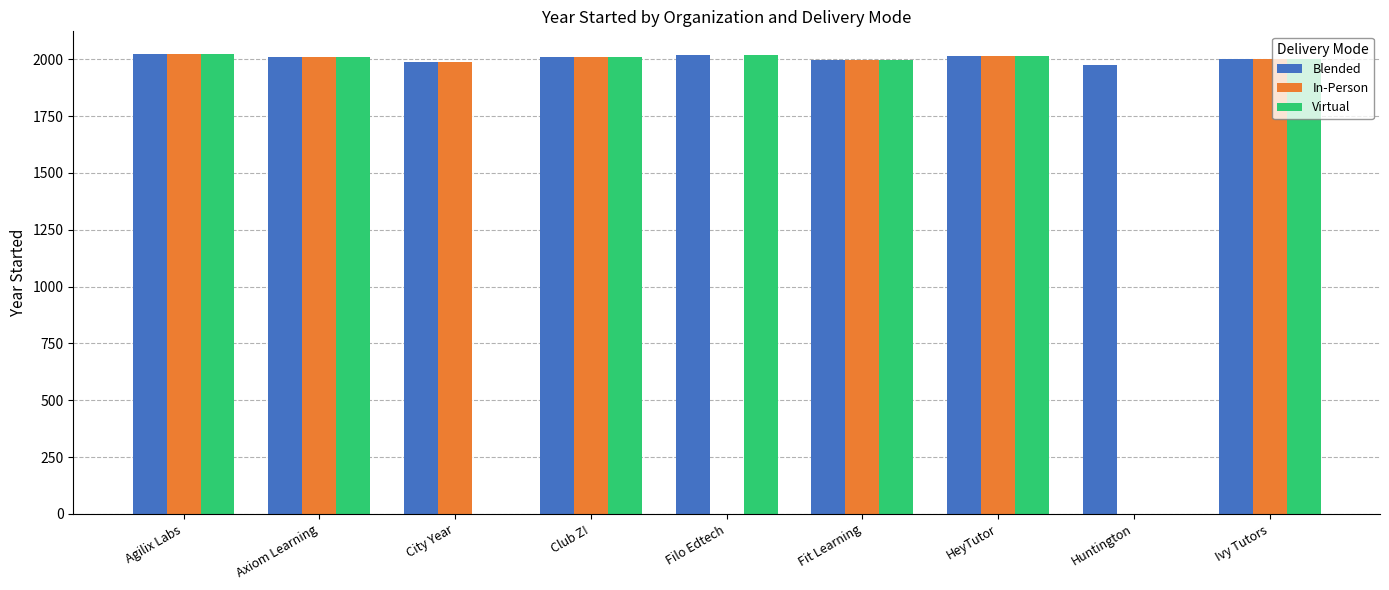

Between Agilix Labs and City Year, which series saw the biggest shift?

Virtual